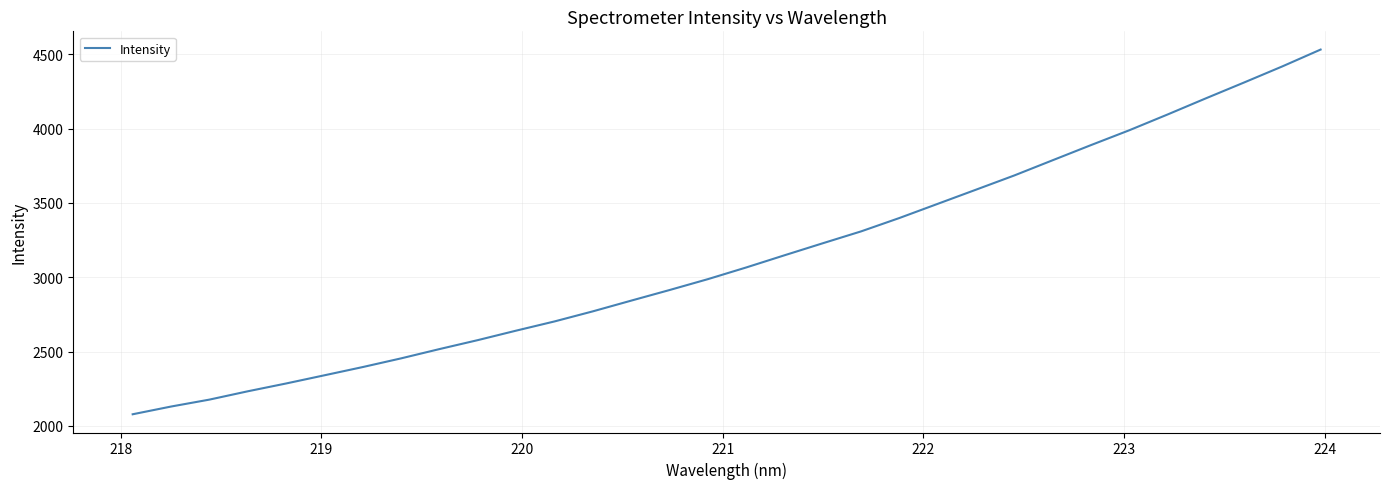

What is the difference between the maximum and minimum values?

2453.1